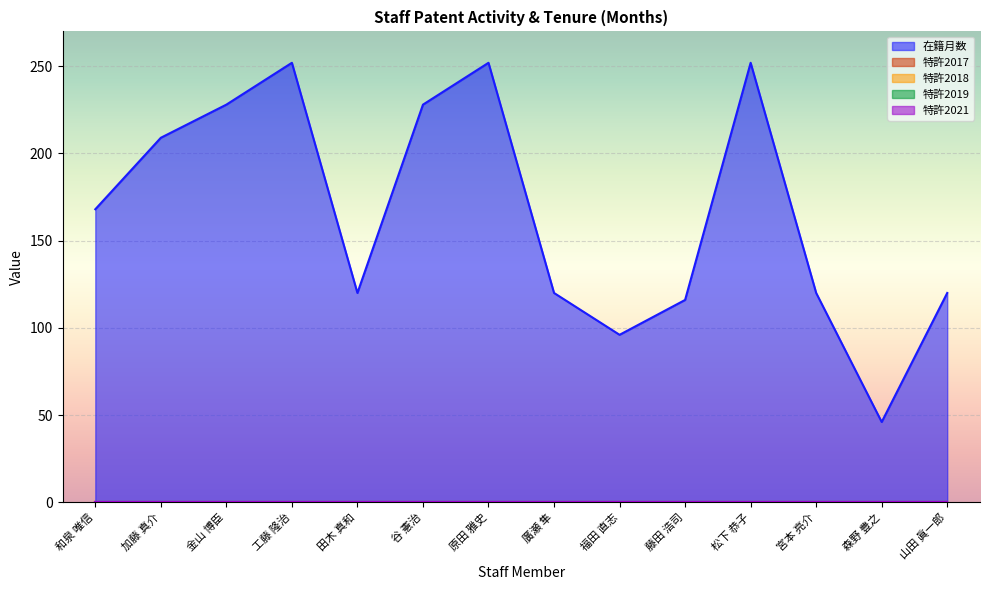

Reading left to right, transcribe all the data shown in this chart.

在籍月数: 168	209	228	252	120	228	252	120	96	116	252	120	46	120
特許2017: 0	0	0	0	0	0	0	0	0	0	0	0	0	0
特許2018: 0	0	0	0	0	0	0	0	0	0	0	0	0	0
特許2019: 0	0	0	0	0	0	0	0	0	0	0	0	0	0
特許2021: 0	0	0	0	0	0	0	0	0	0	0	0	0	0